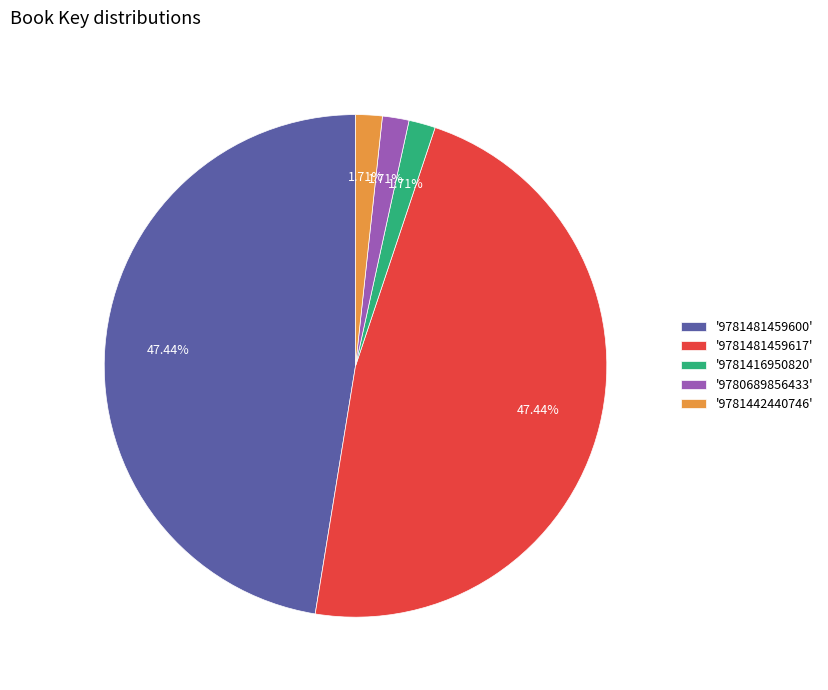

Is '9781416950820' the majority of the pie?

No